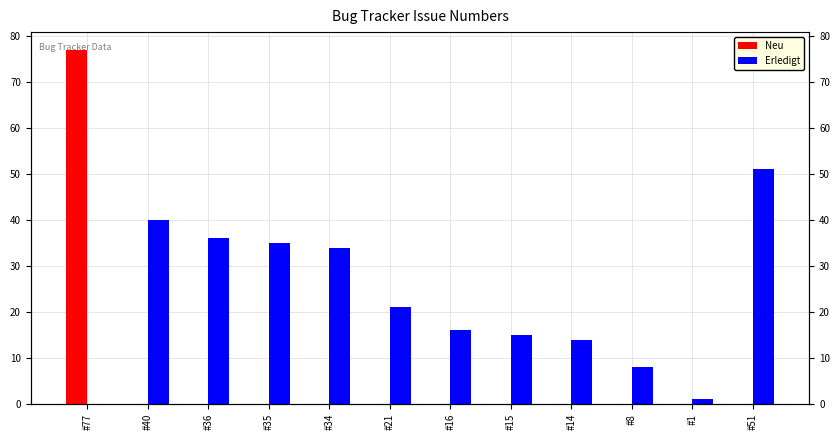

What is the difference between the Erledigt values at #51 and #16?

35